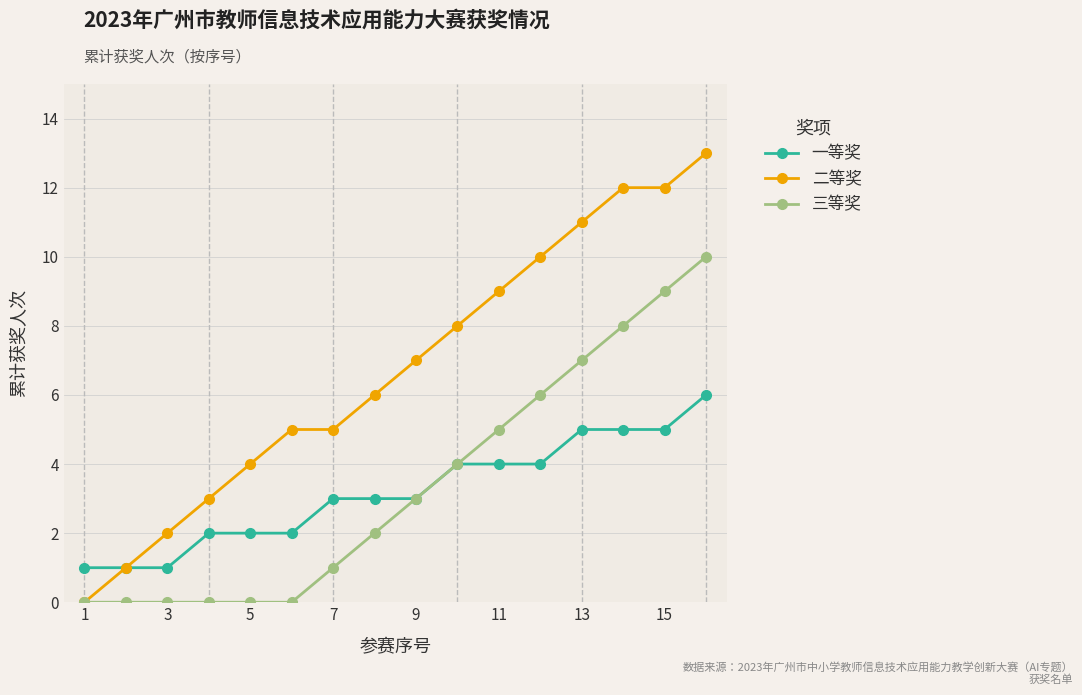

Which series has the largest total across all categories?

二等奖